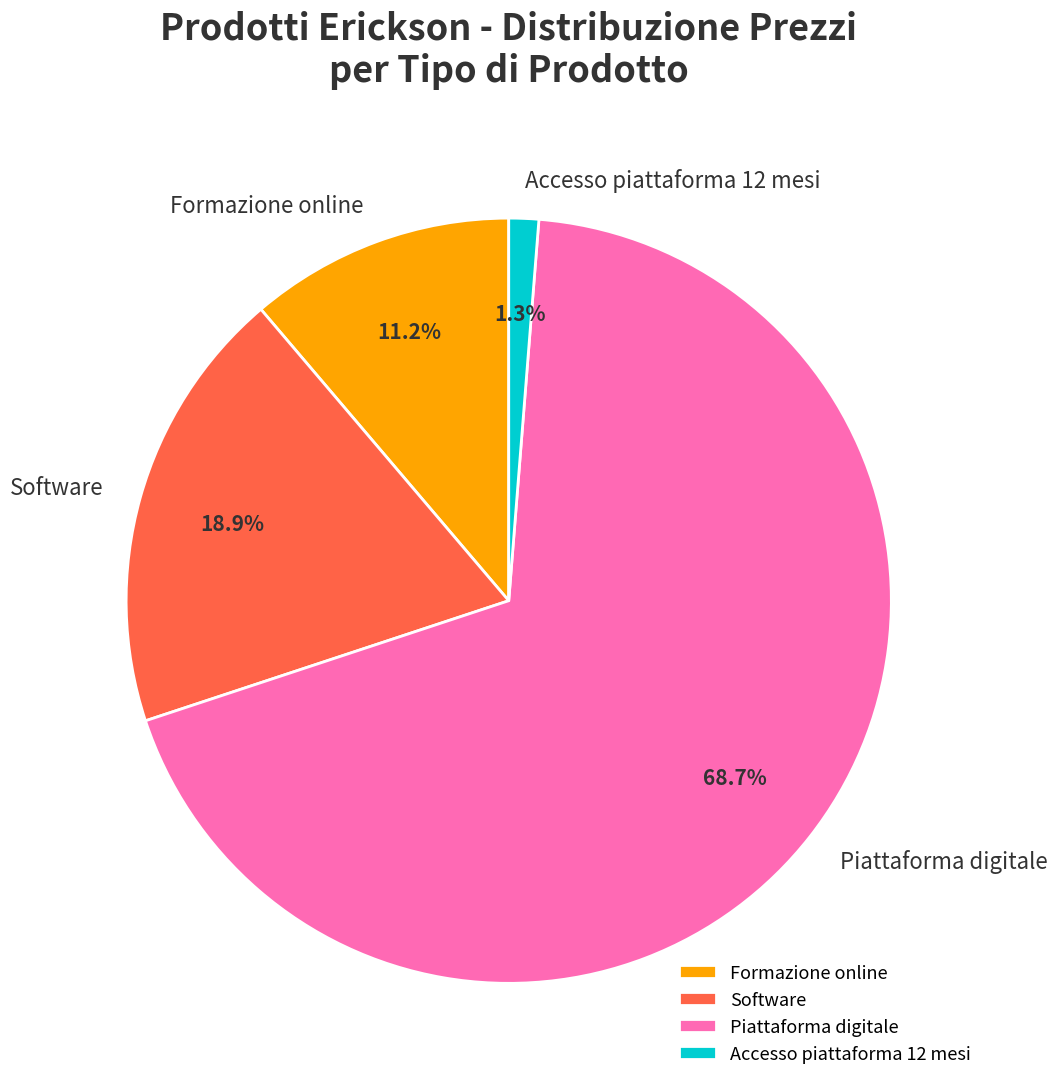

How many segments does this pie chart have?

4